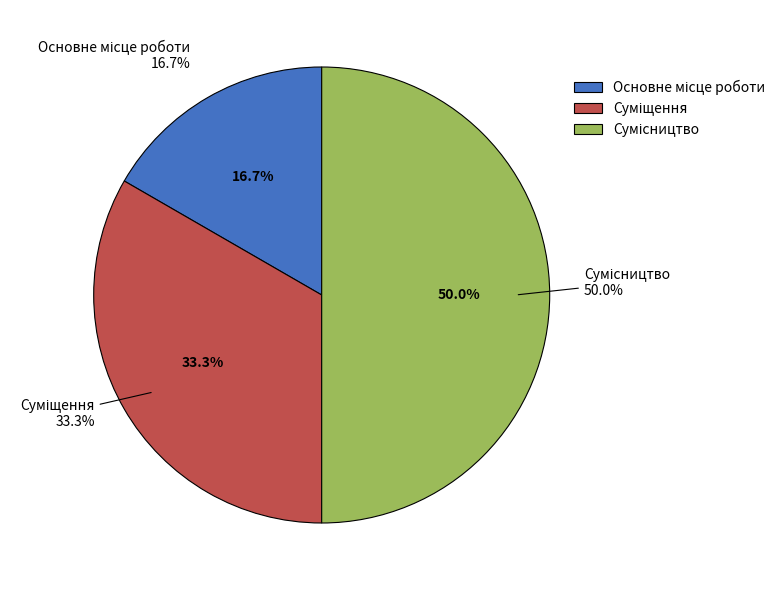

To the nearest percent, what is the combined percentage of Суміщення and Сумісництво?

83%